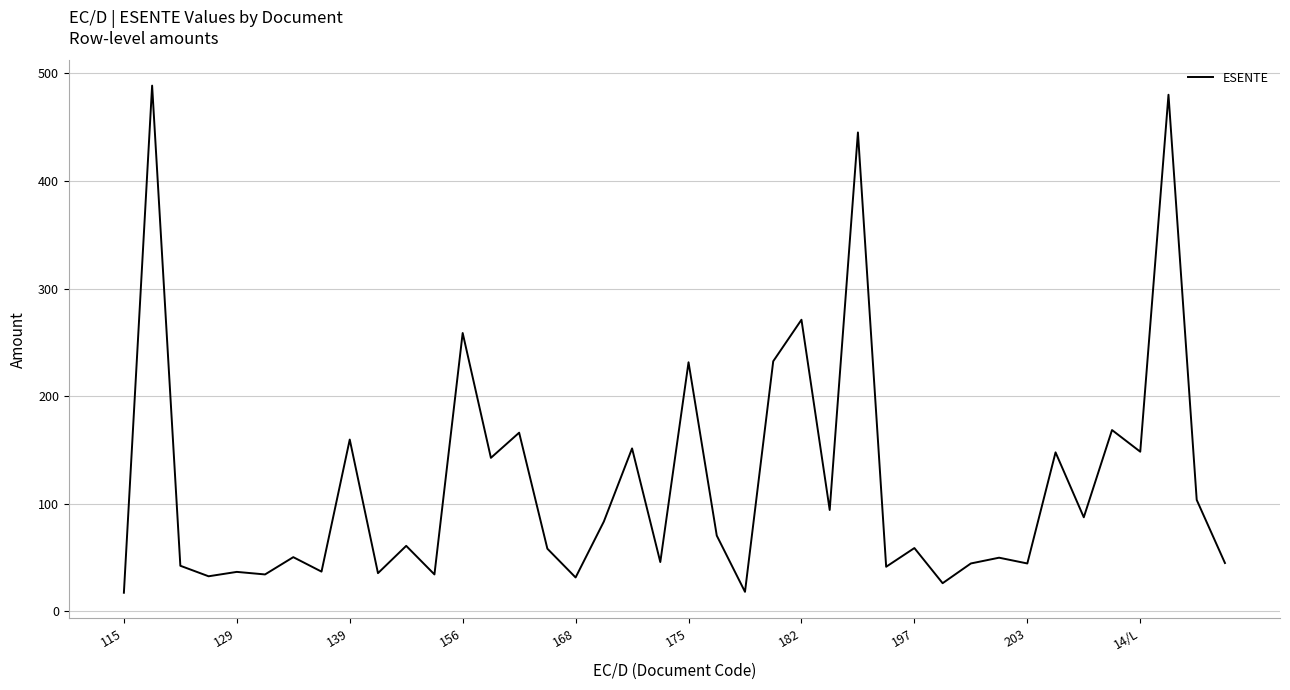

What is the maximum value shown in the chart?

488.7